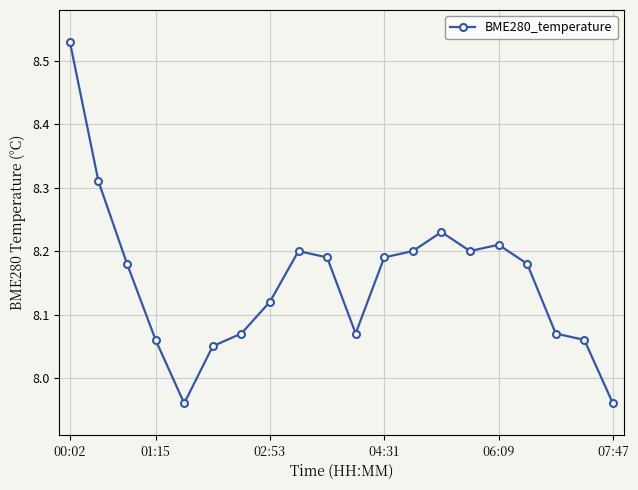

What is the sum of all values?

163.0